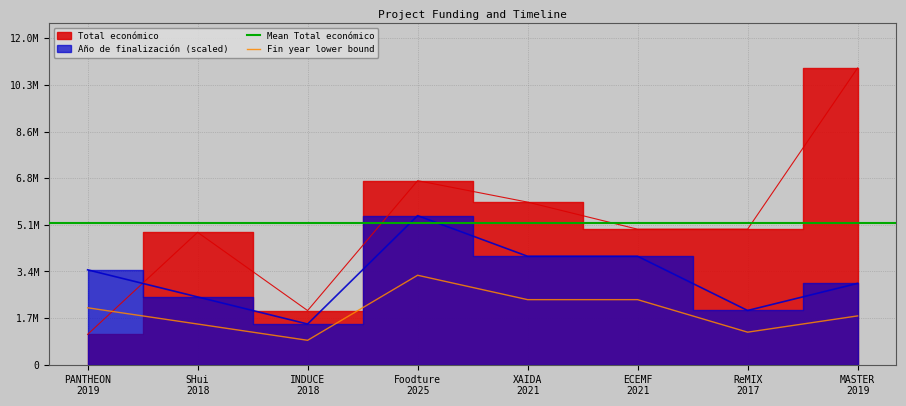

Does the chart have visible grid lines?

Yes